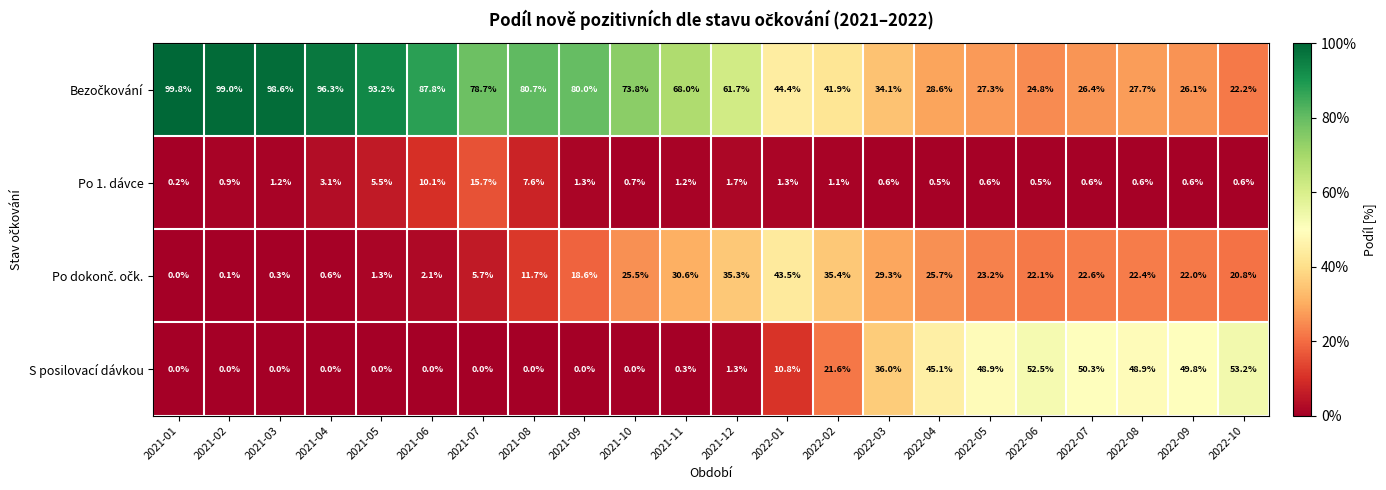

Where is Po 1. dávce nearest to the value 7?

2021-08